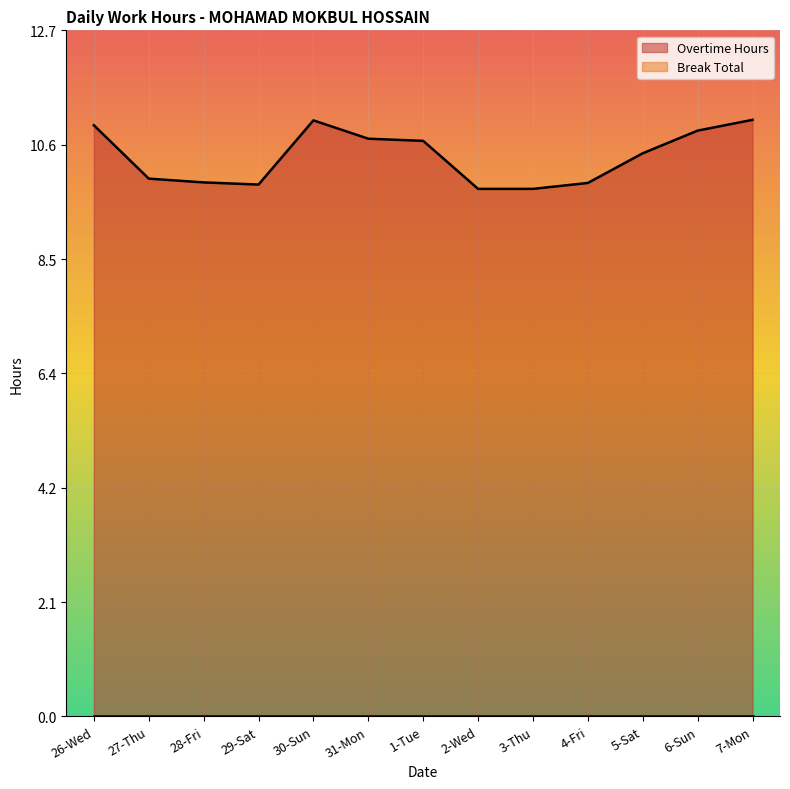

What is the maximum value shown in the chart?

11.1